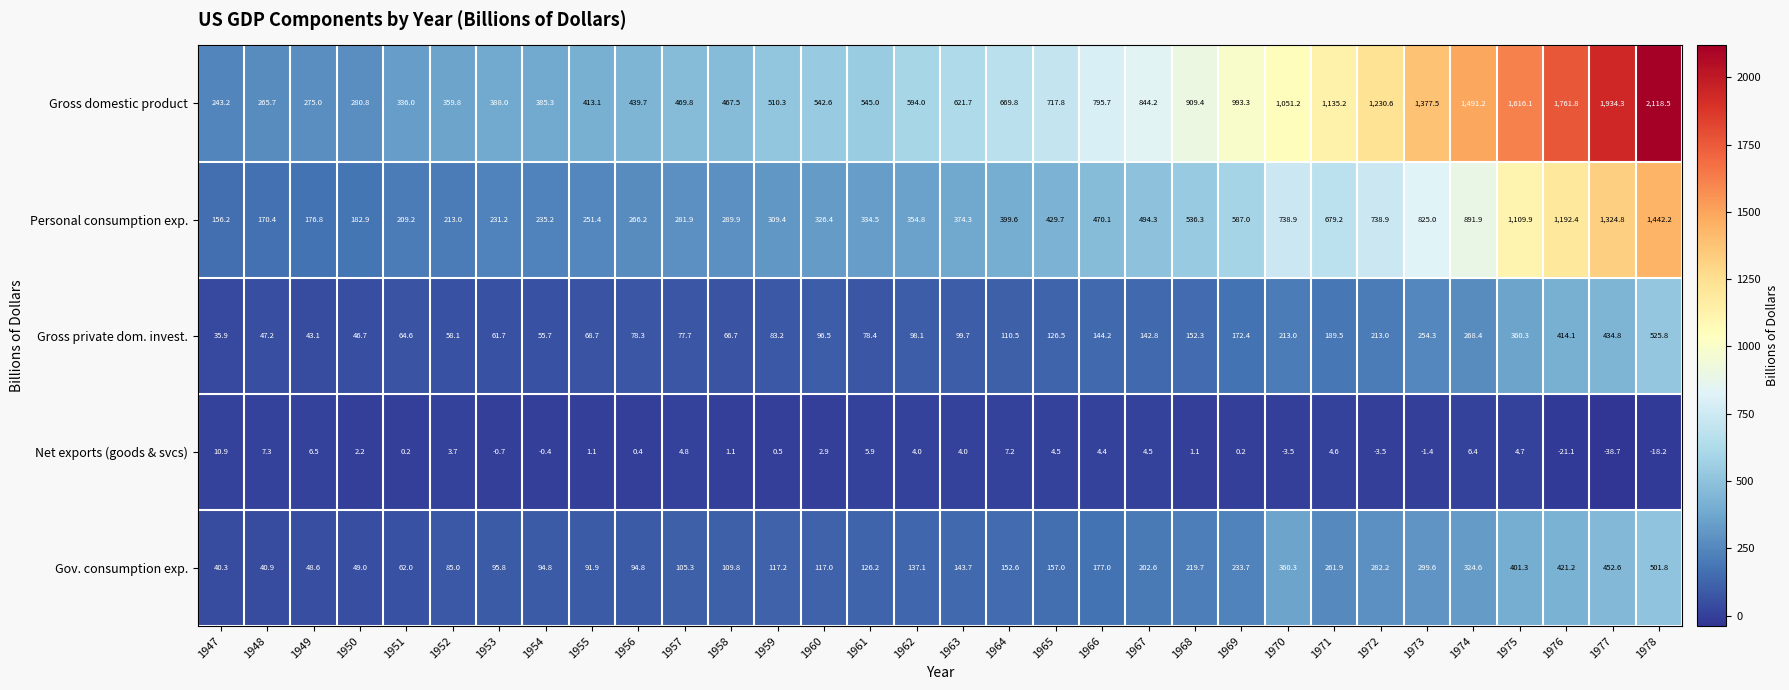

Which series has the widest spread of values?

Gross domestic product